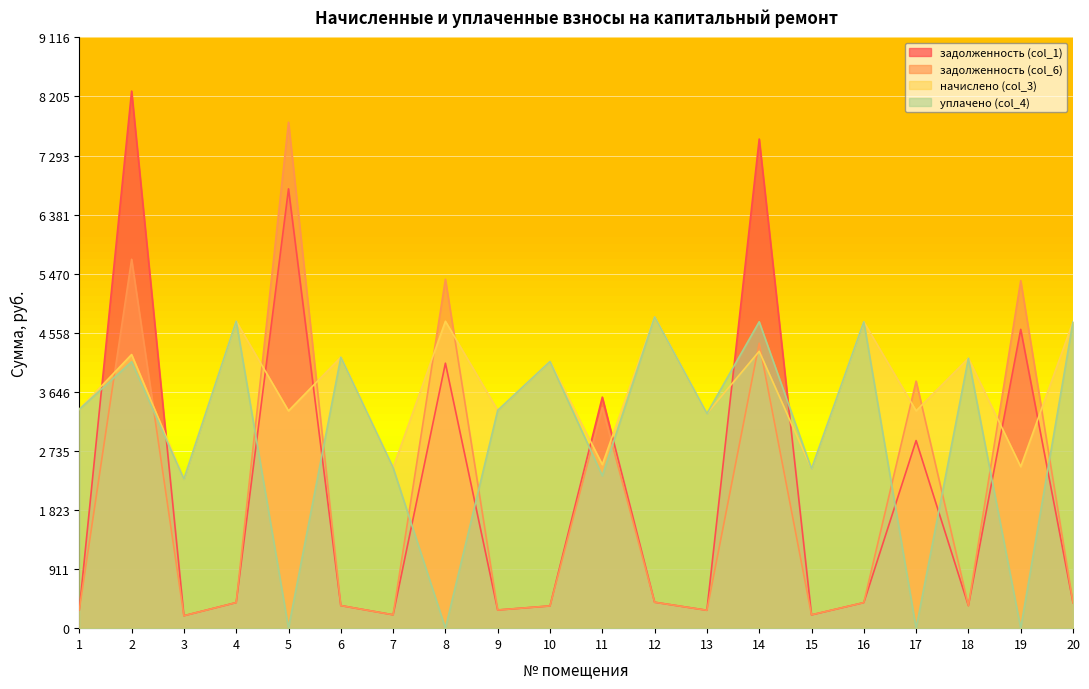

What is the maximum value shown in the chart?

8288.1